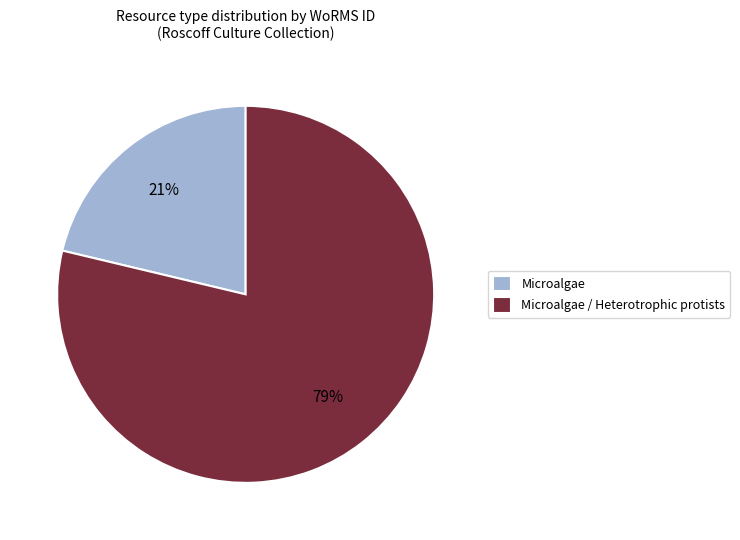

Which category has the smallest portion of the pie?

Microalgae